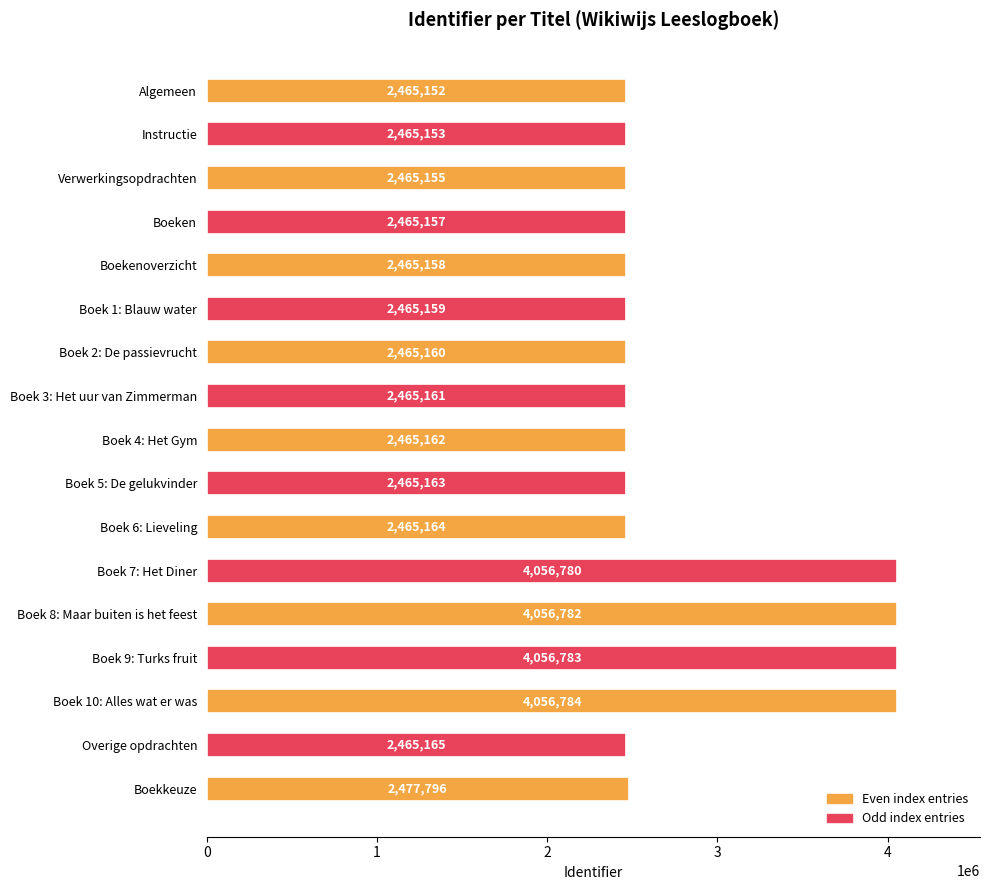

What value does the data have at Boek 9: Turks fruit?

4056783